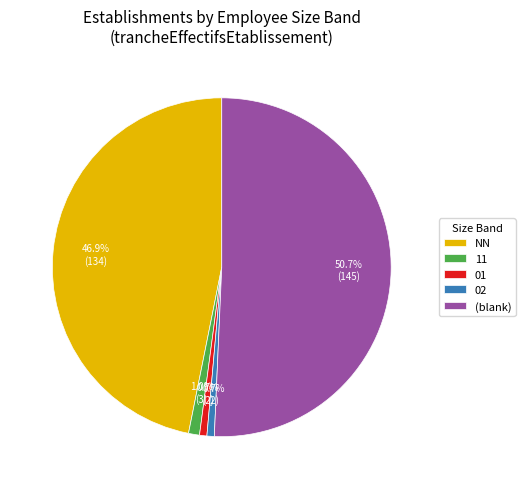

Count the number of slices in the pie.

5